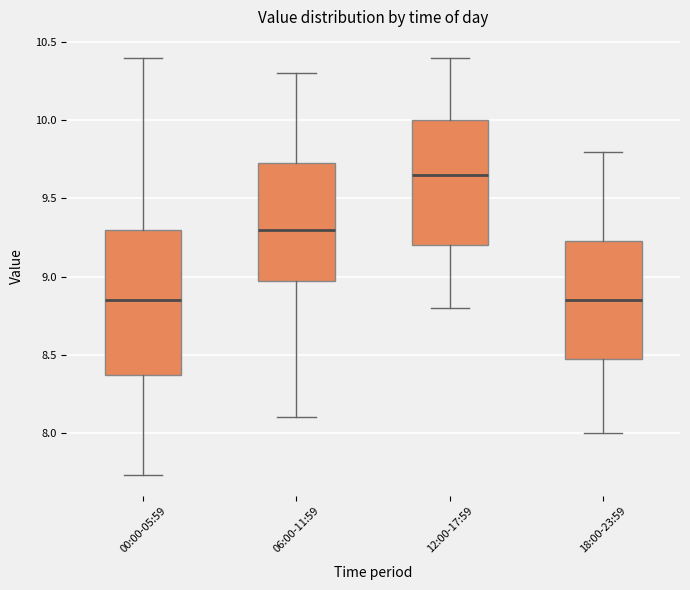

Which box is the tallest, from its lower edge to its upper edge?

00:00-05:59